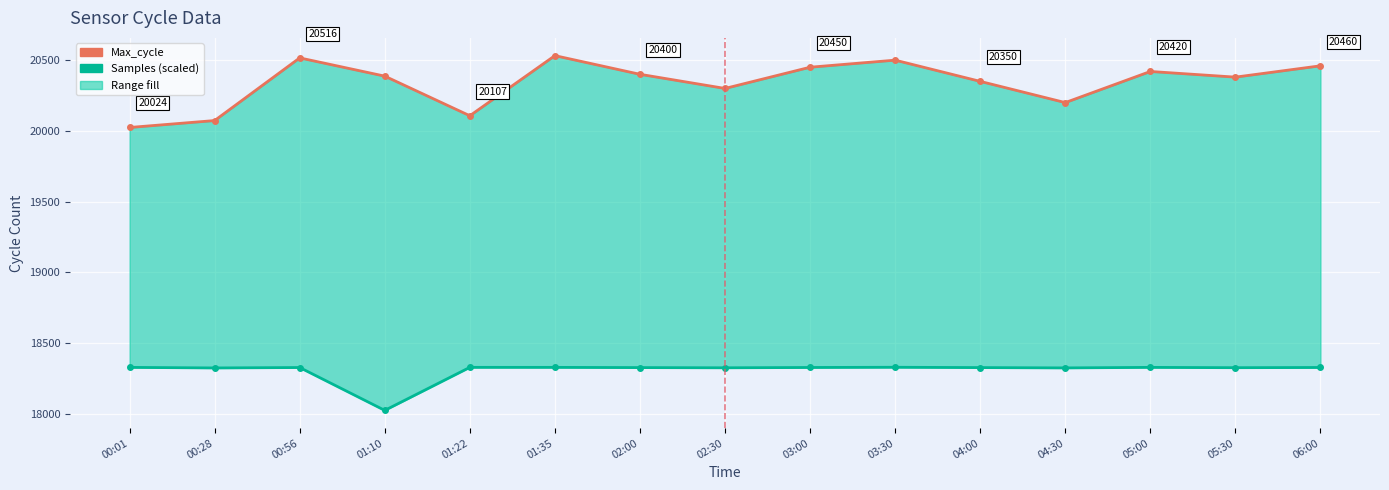

What value does the Max_cycle series have at 03:00?

20450.0